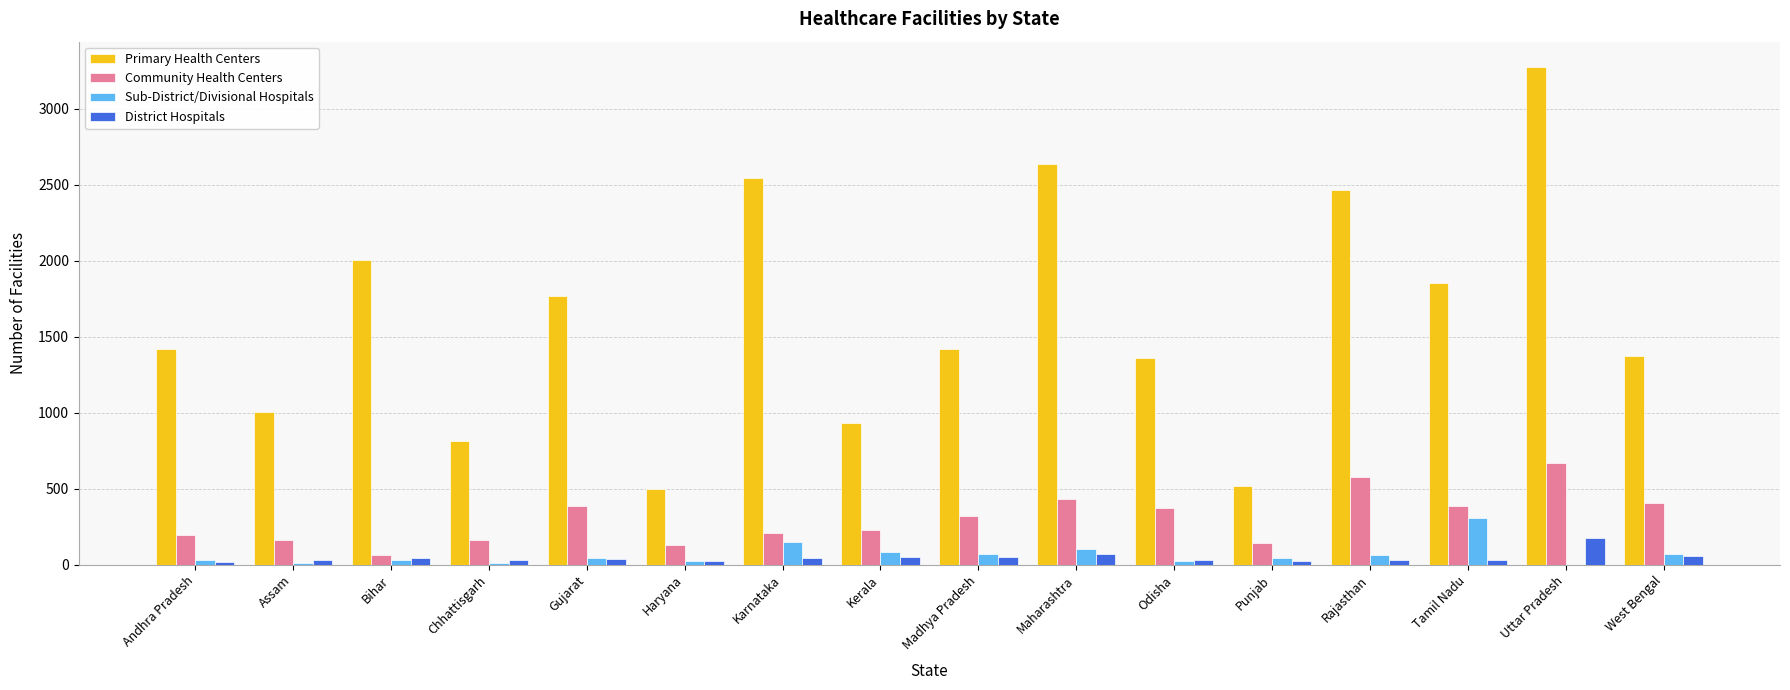

Which label corresponds to the largest value in the chart?

Uttar Pradesh